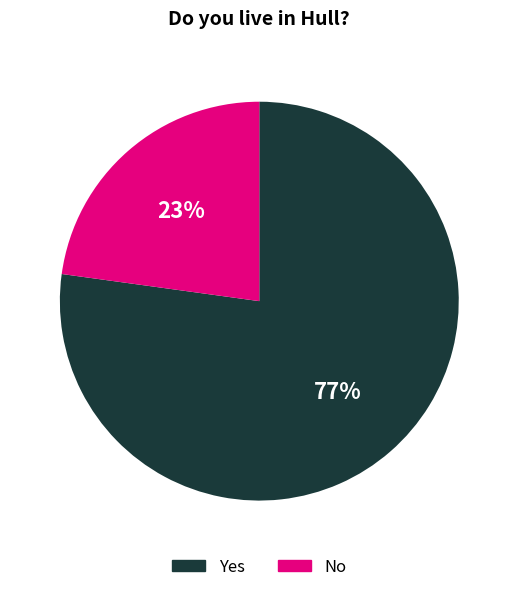

Which slice is the smallest?

No